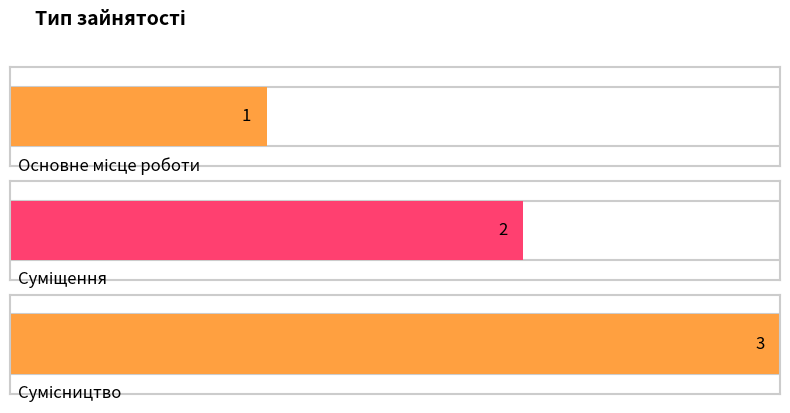

Reading right to left, list all the values displayed in this chart.

3	2	1